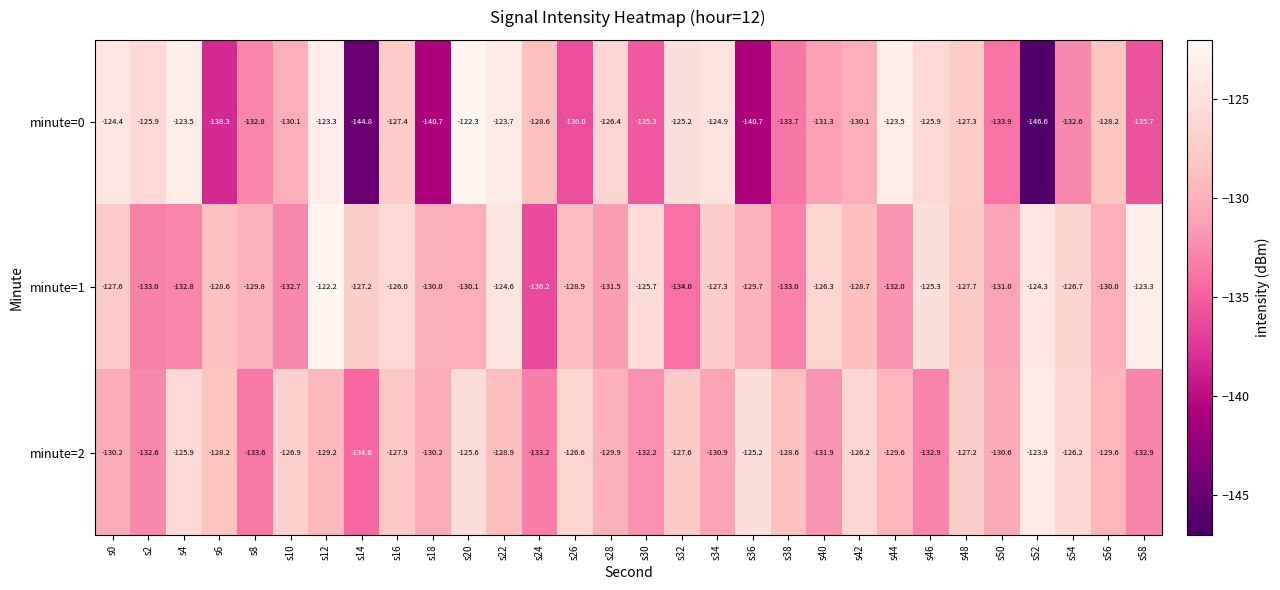

At which label does minute=1 first exceed -128?

s0